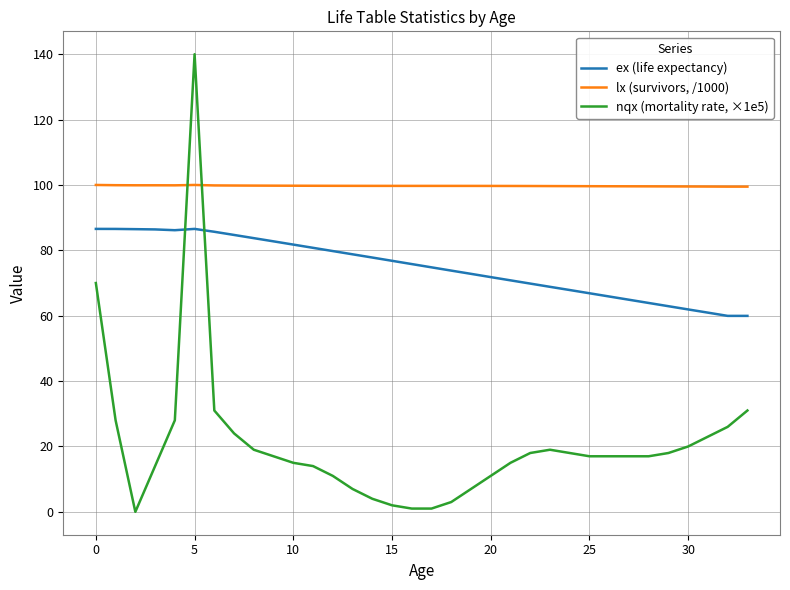

How many lines are shown in the chart?

3